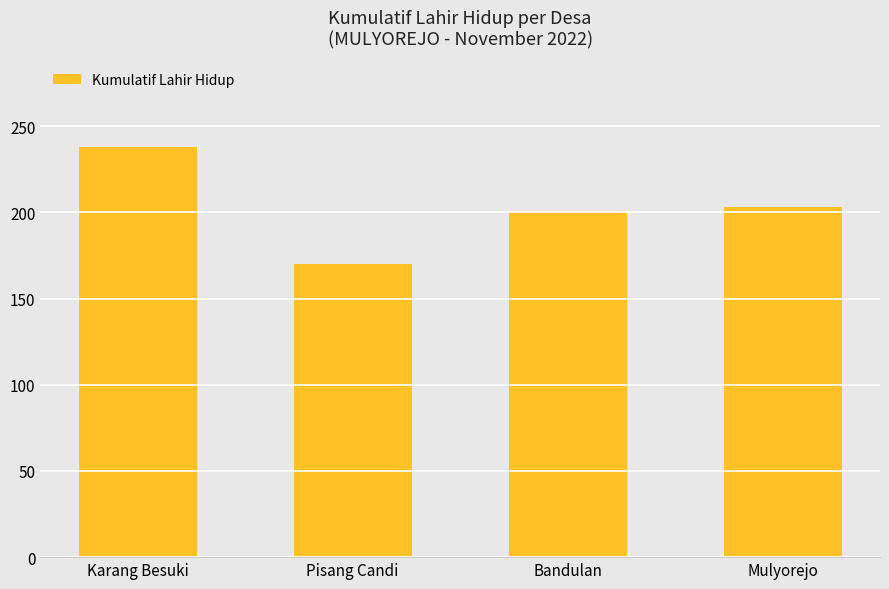

The chart shows a value of 127 at Mulyorejo. True or false?

False